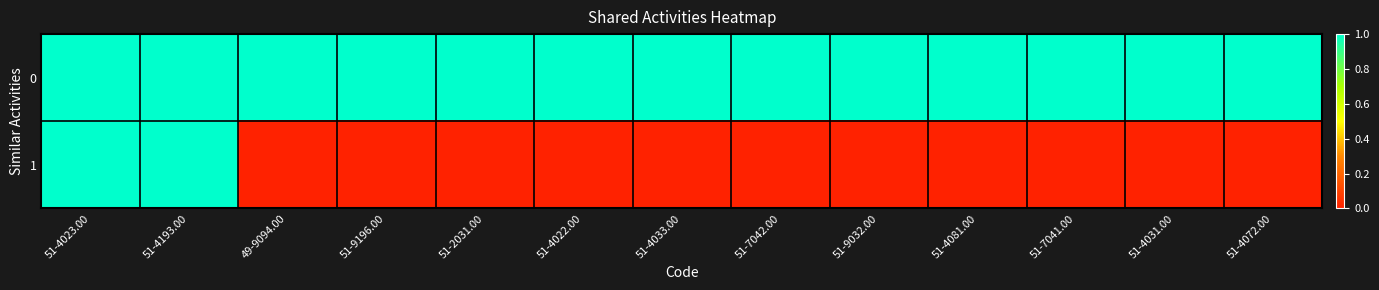

Reading left to right, list all the values displayed in this chart.

0: 51-4023.00=1	51-4193.00=1	49-9094.00=1	51-9196.00=1	51-2031.00=1	51-4022.00=1	51-4033.00=1	51-7042.00=1	51-9032.00=1	51-4081.00=1	51-7041.00=1	51-4031.00=1	51-4072.00=1
1: 51-4023.00=1	51-4193.00=1	49-9094.00=0	51-9196.00=0	51-2031.00=0	51-4022.00=0	51-4033.00=0	51-7042.00=0	51-9032.00=0	51-4081.00=0	51-7041.00=0	51-4031.00=0	51-4072.00=0